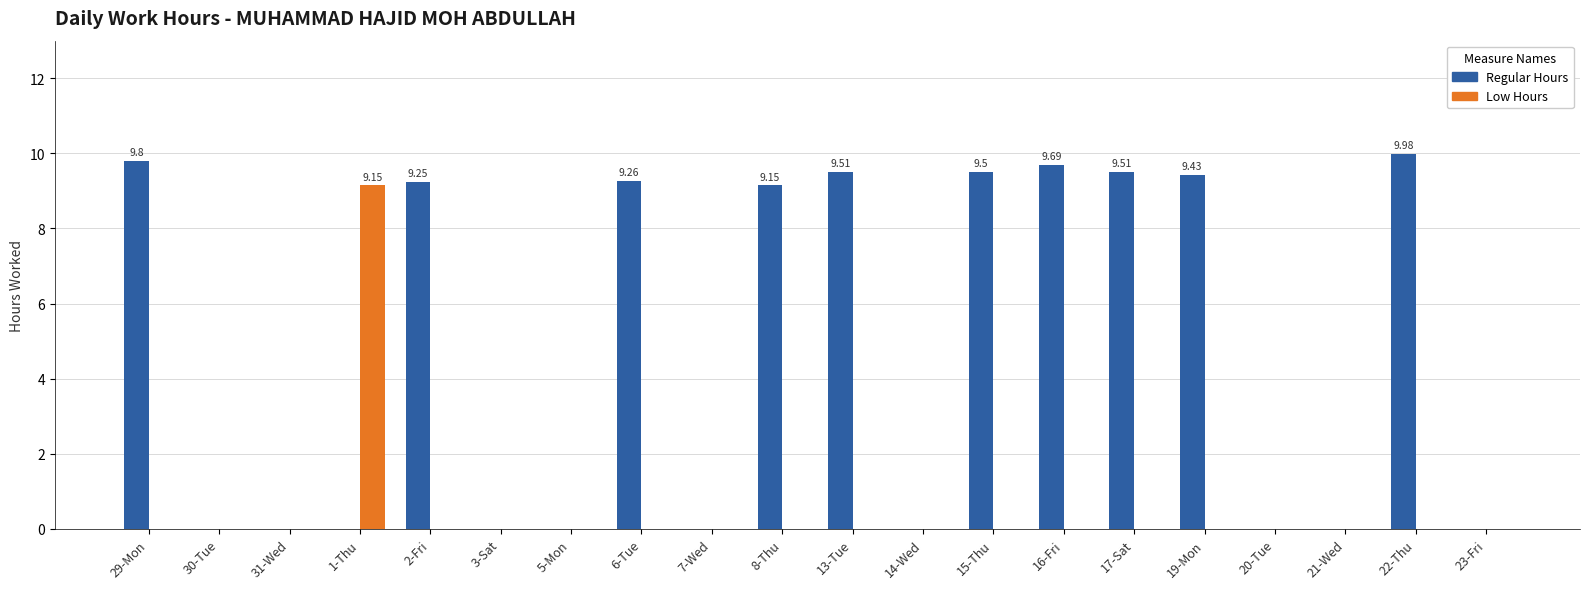

What is the total value across all series at 15-Thu?

9.5